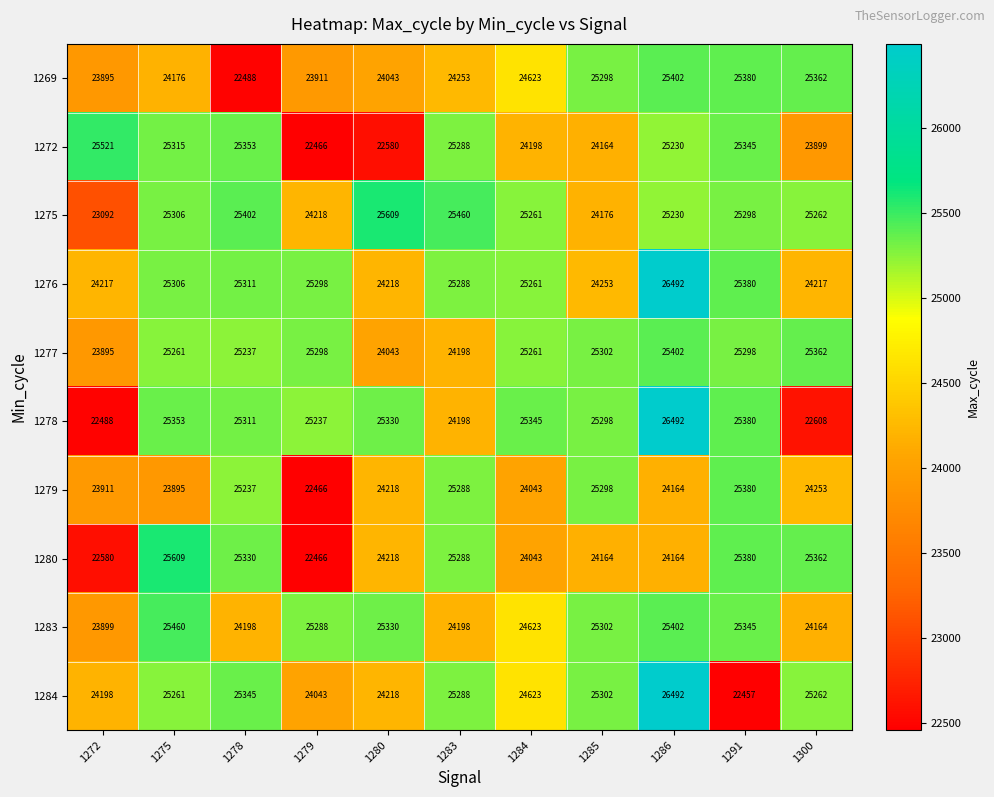

What is the lowest value of the 1277 series?

23895